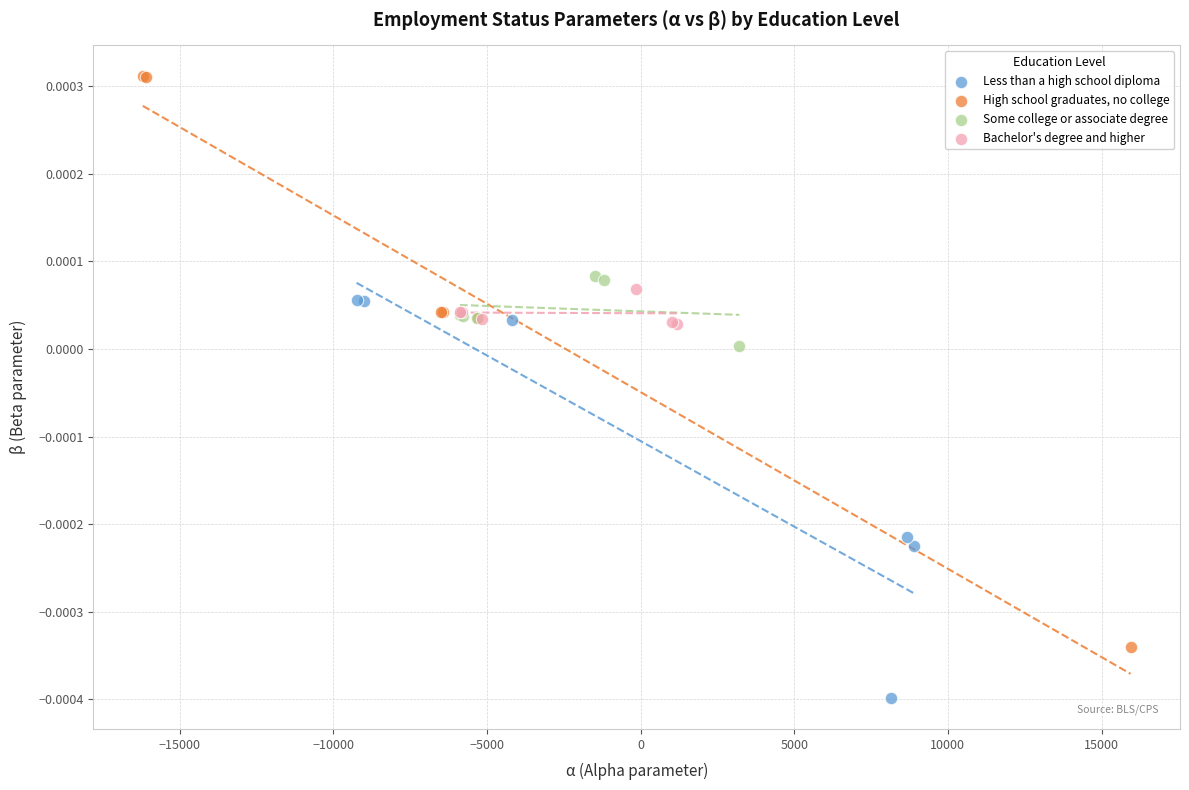

What are all the series names shown in the legend?

Less than a high school diploma, High school graduates, no college, Some college or associate degree, Bachelor's degree and higher